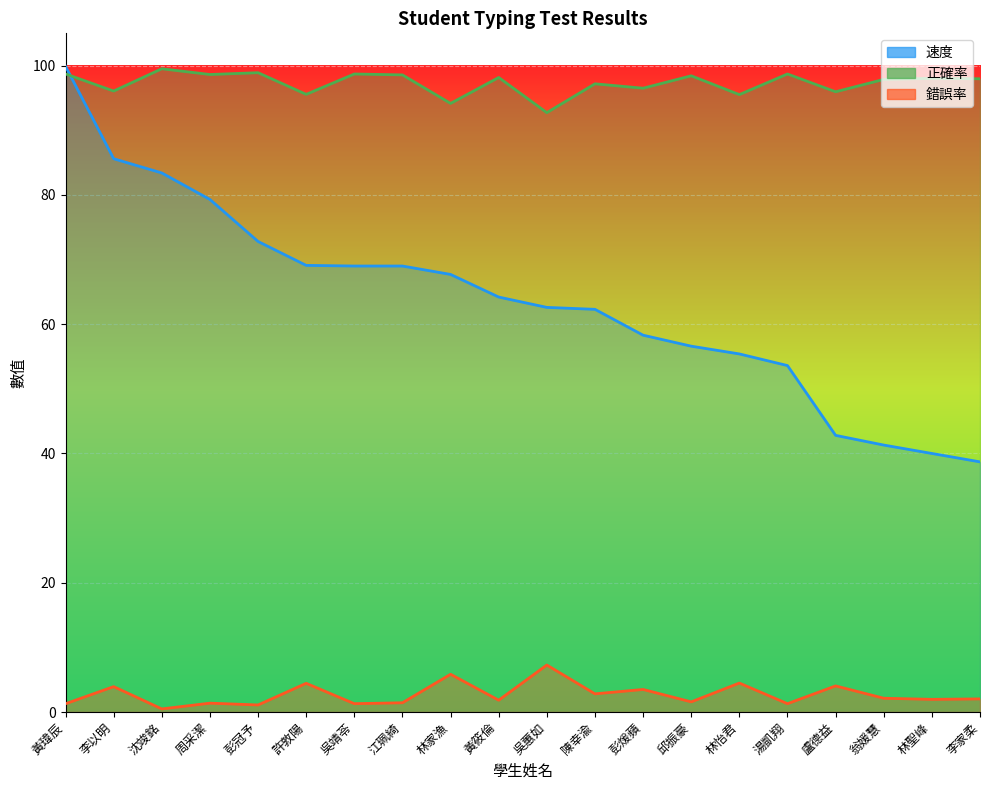

Reading right to left, transcribe all the data shown in this chart.

速度: 李家柔=38.7	林聖峰=40.0	翁媛慧=41.3	盧德益=42.8	湯凱翔=53.6	林怡君=55.4	邱振豪=56.6	彭煖蘋=58.3	陳幸渝=62.3	吳蕙如=62.6	黃筱倫=64.2	林家漁=67.7	江珮綺=69.0	吳靖苓=69.0	許敦陽=69.1	彭冠予=72.8	周采潔=79.3	沈竣銘=83.4	李以明=85.6	黃瑋辰=99.9
正確率: 李家柔=98.0	林聖峰=98.0	翁媛慧=97.9	盧德益=96.0	湯凱翔=98.7	林怡君=95.5	邱振豪=98.4	彭煖蘋=96.5	陳幸渝=97.2	吳蕙如=92.7	黃筱倫=98.2	林家漁=94.2	江珮綺=98.6	吳靖苓=98.7	許敦陽=95.6	彭冠予=98.9	周采潔=98.6	沈竣銘=99.5	李以明=96.1	黃瑋辰=98.7
錯誤率: 李家柔=2.0	林聖峰=2.0	翁媛慧=2.1	盧德益=4.0	湯凱翔=1.3	林怡君=4.5	邱振豪=1.6	彭煖蘋=3.5	陳幸渝=2.8	吳蕙如=7.3	黃筱倫=1.8	林家漁=5.8	江珮綺=1.4	吳靖苓=1.3	許敦陽=4.4	彭冠予=1.1	周采潔=1.4	沈竣銘=0.5	李以明=3.9	黃瑋辰=1.3